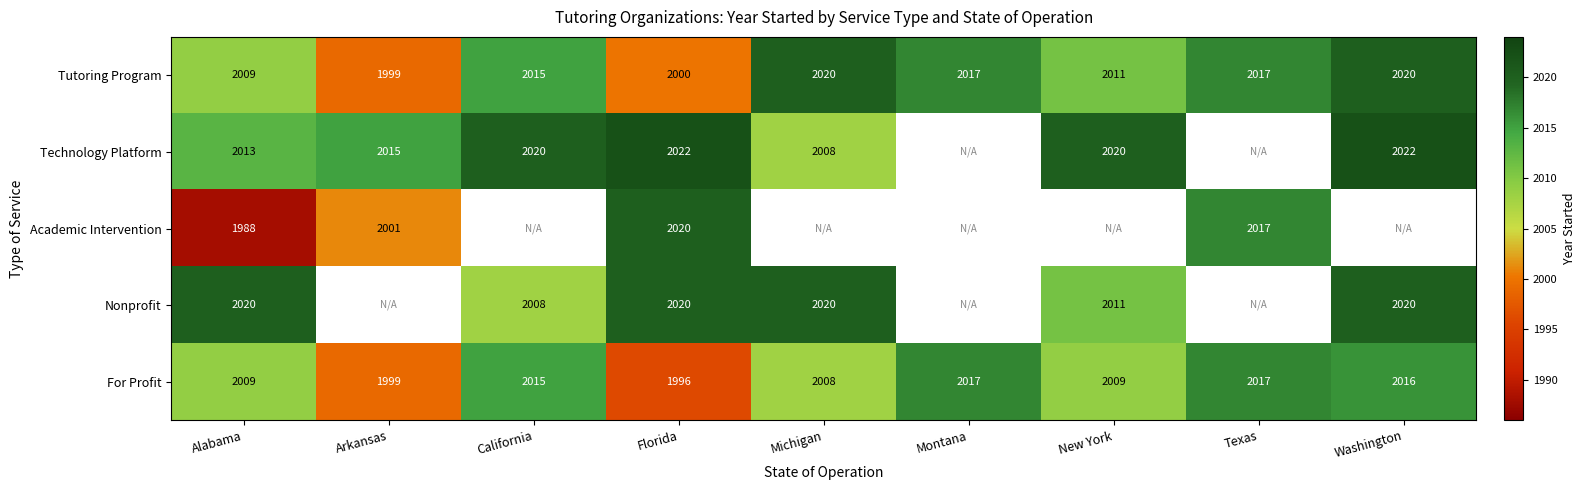

What is the spread (max minus min) of values at Florida?

26